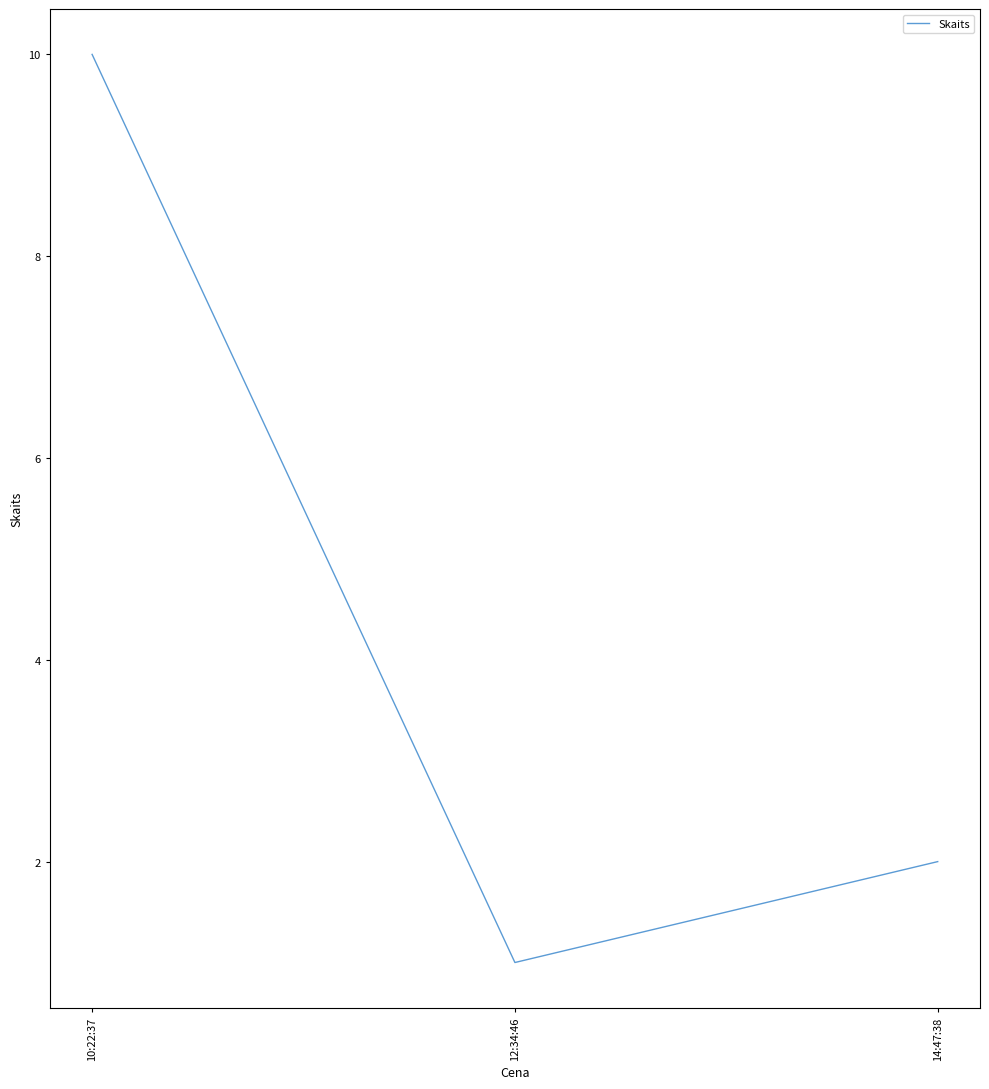

What is the smallest value displayed?

1